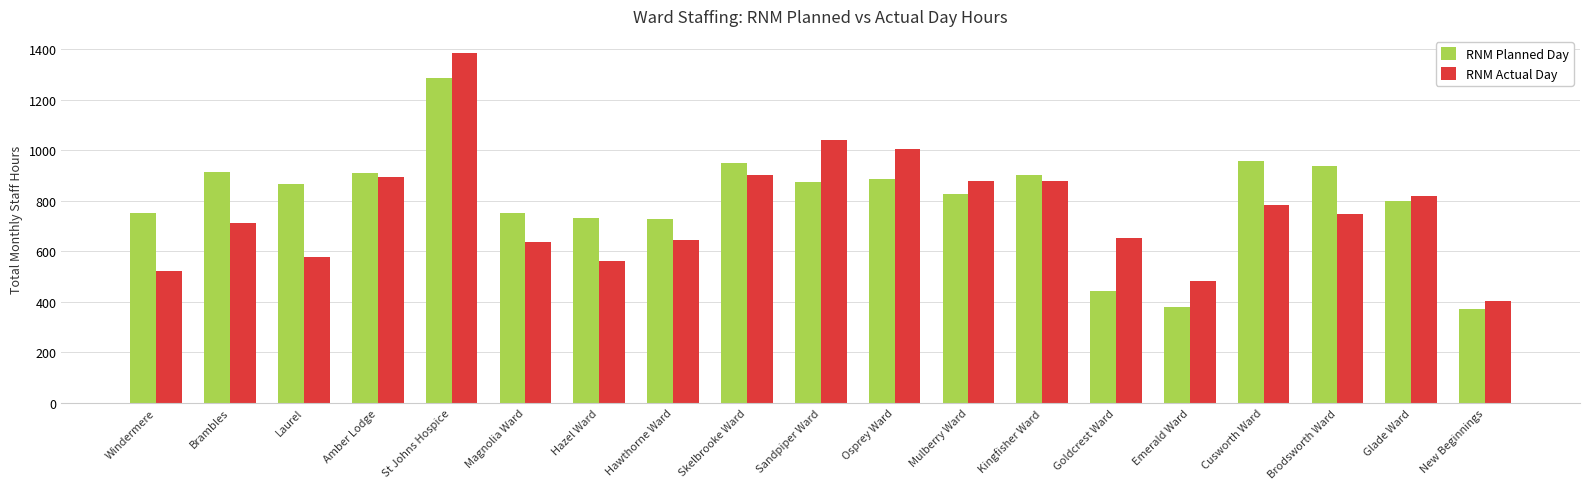

True or false: RNM Actual Day has a value of 1397.3 at Kingfisher Ward.

False